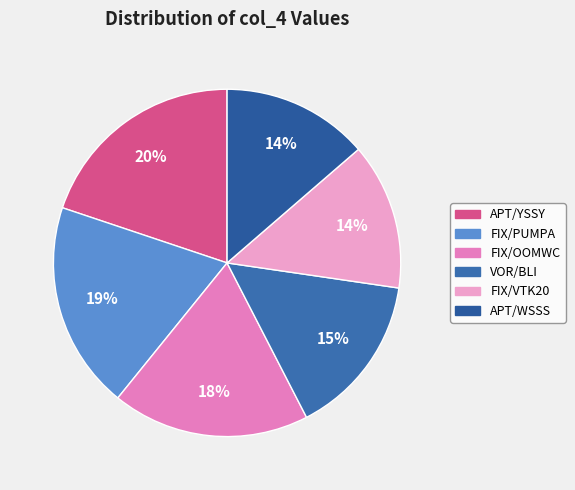

True or false: APT/YSSY accounts for 9% of the total.

False